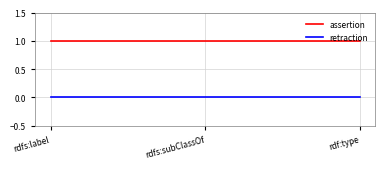

Count the number of categories in the chart.

3